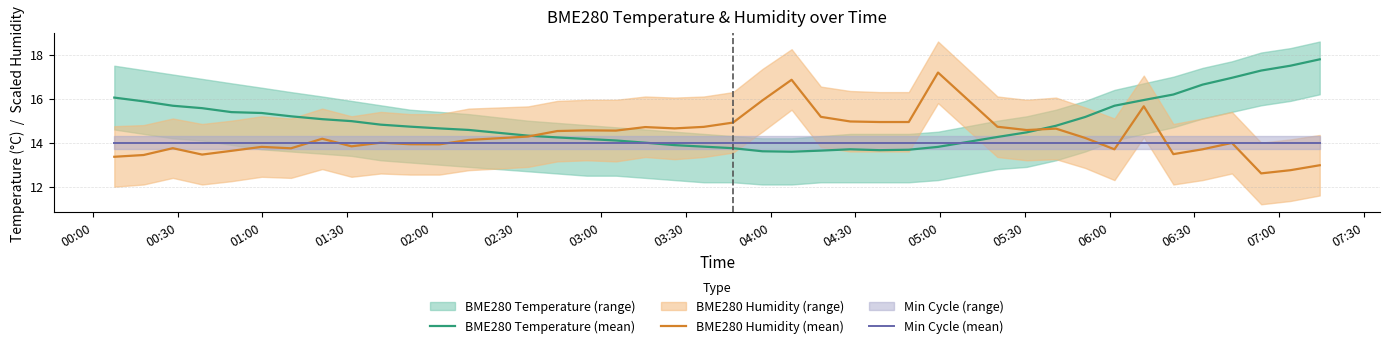

What is the lowest value of the Min Cycle (mean) series?

14.0